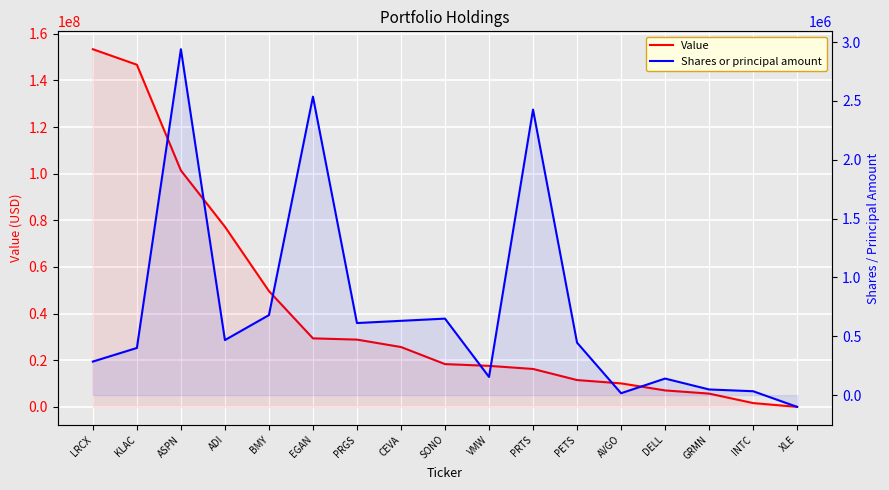

What is the smallest value displayed?

-100000